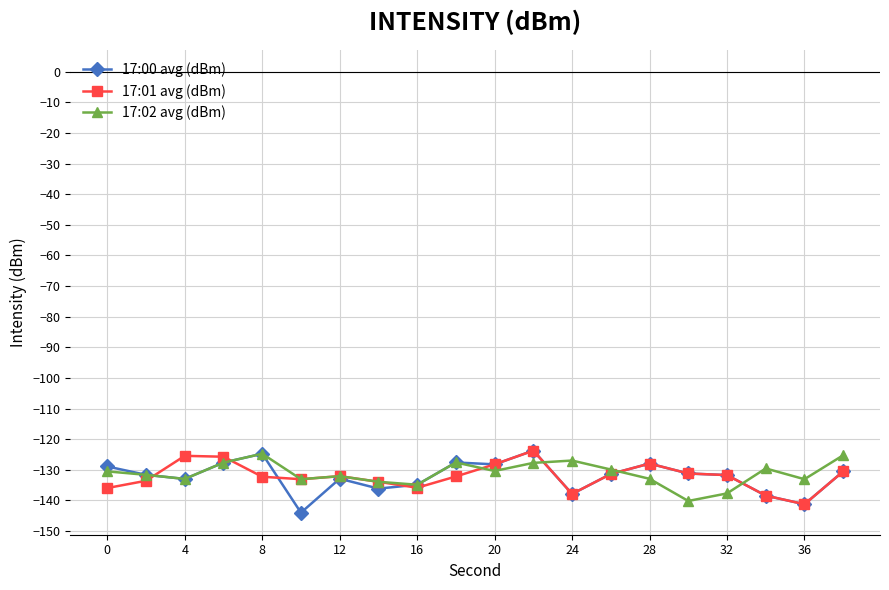

Does the chart have visible grid lines?

Yes